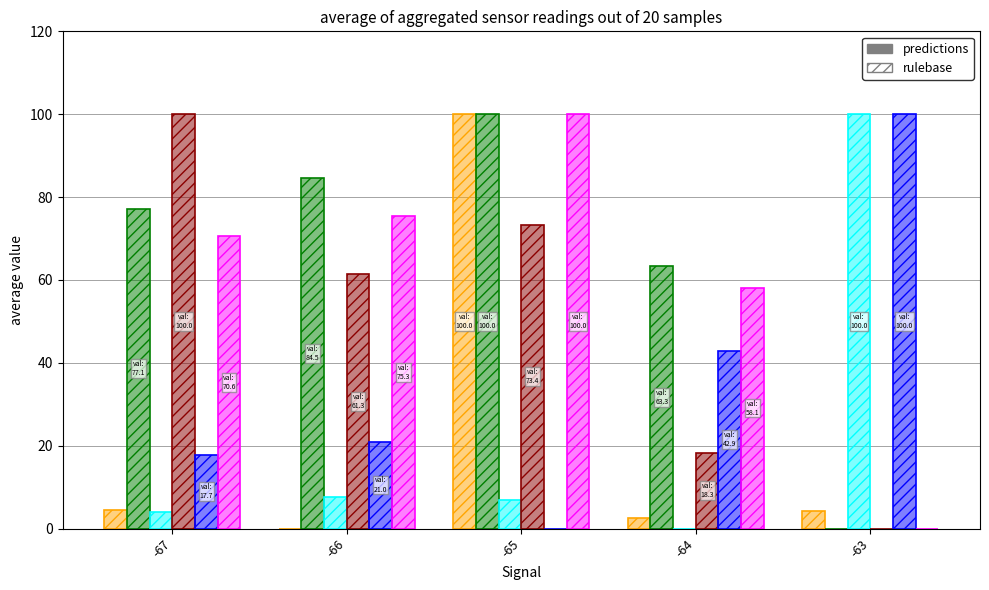

Reading right to left, extract all data points from this chart.

Samples: -63=4.3	-64=2.6	-65=100.0	-66=0.0	-67=4.5
BME280_humidity: -63=0.0	-64=63.3	-65=100.0	-66=84.5	-67=77.1
BME280_pressure: -63=100.0	-64=0.0	-65=6.9	-66=7.6	-67=3.9
SDS_P1: -63=0.0	-64=18.3	-65=73.4	-66=61.3	-67=100.0
BME280_temperature: -63=100.0	-64=42.9	-65=0.0	-66=21.0	-67=17.7
Humidity: -63=0.0	-64=58.1	-65=100.0	-66=75.3	-67=70.6